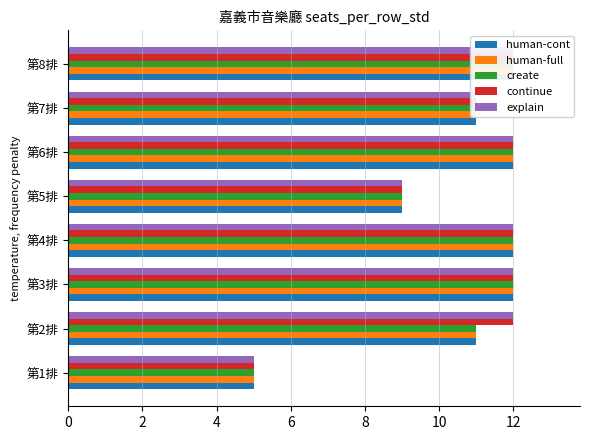

At which label does explain reach its peak?

第2排